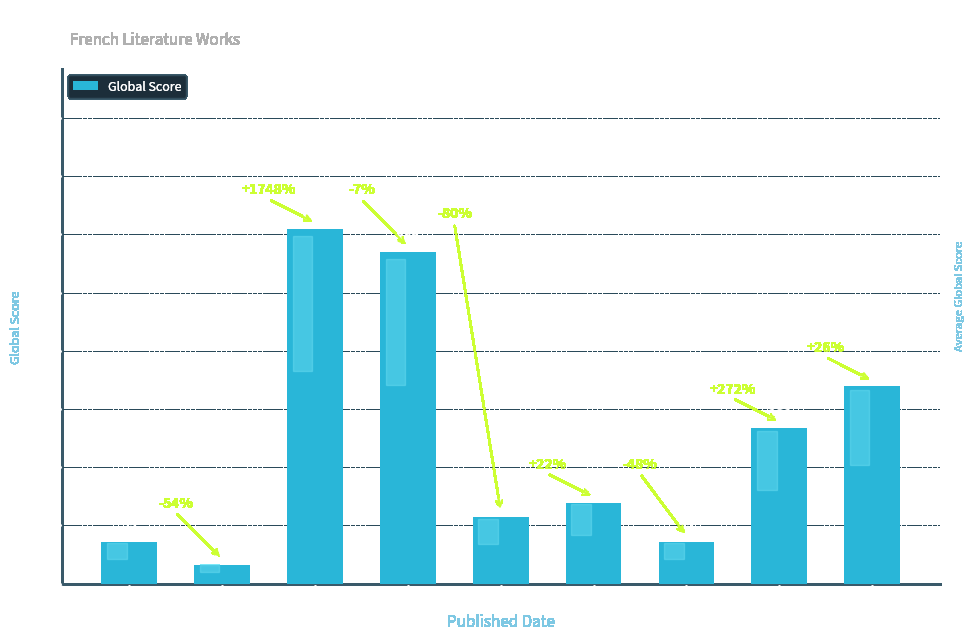

Does the chart contain any negative values?

No